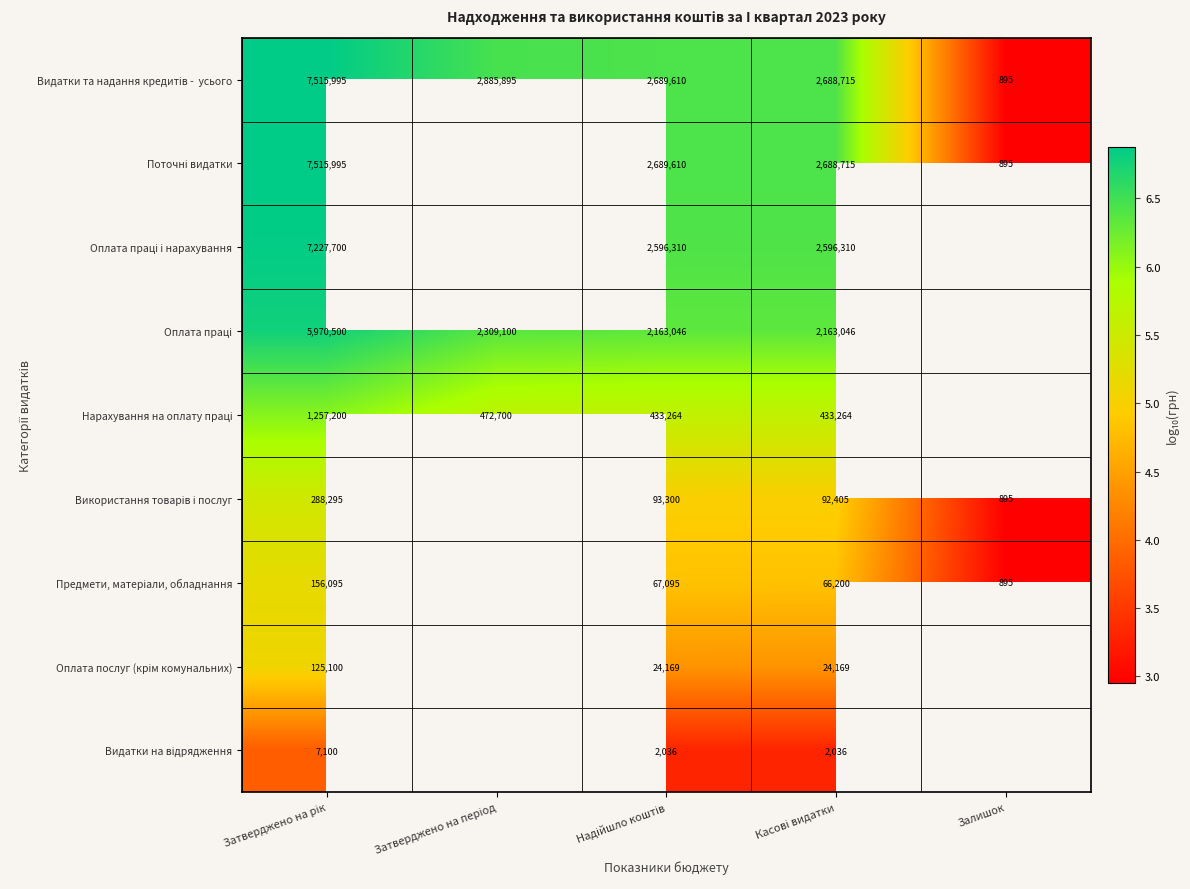

Which series has the largest range (max minus min)?

Видатки та надання кредитів - усього